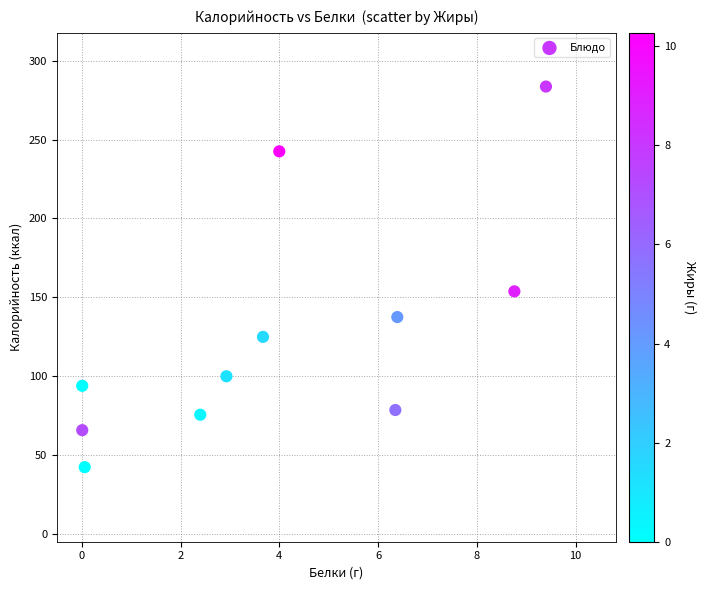

What Y value in the scatter plot is closest to 162?

153.7